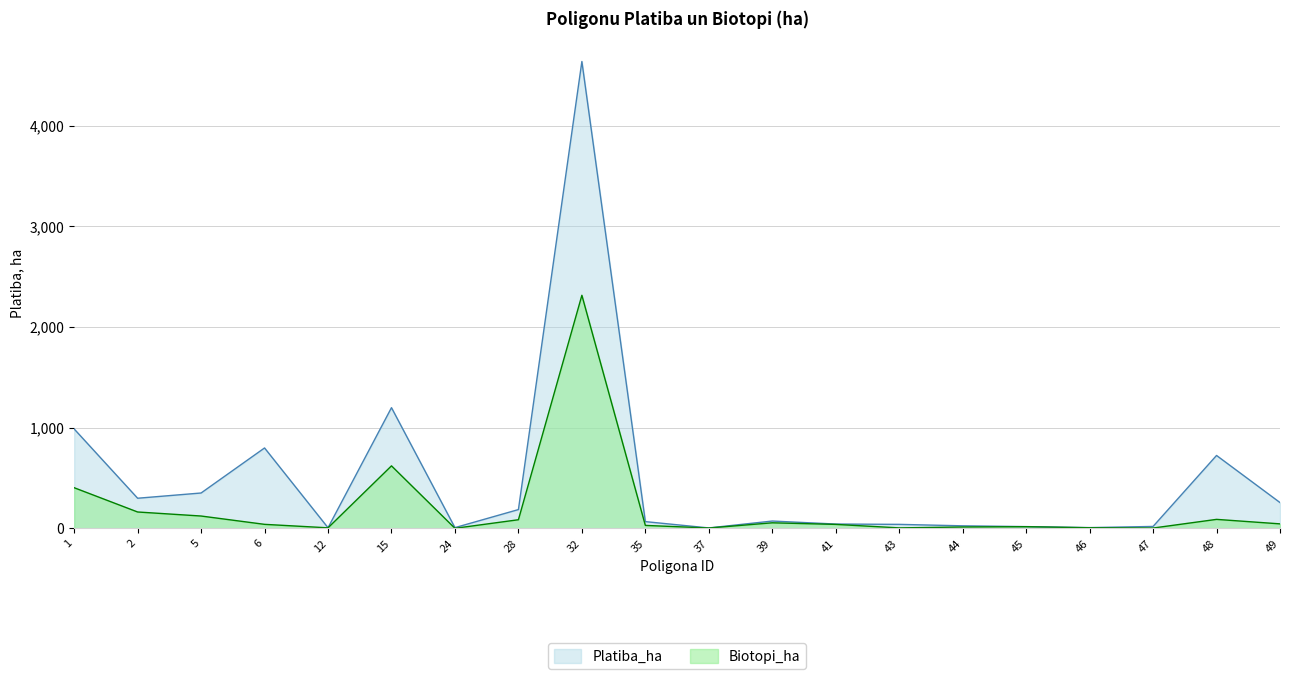

At which category does the chart reach its peak across all series?

32